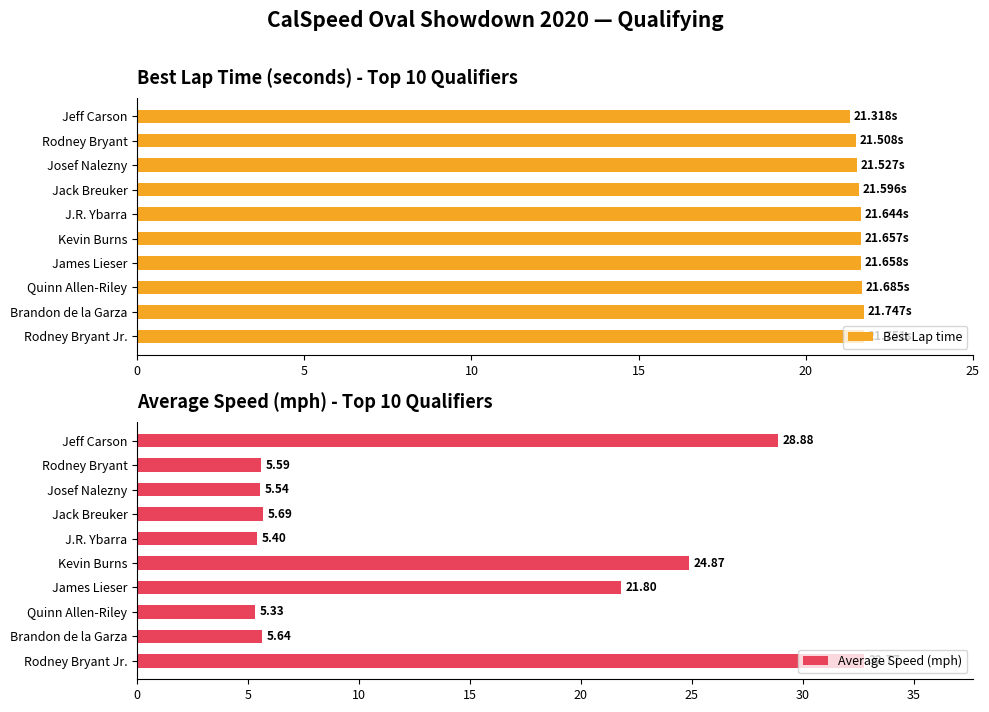

What is the average value of the Best Lap time series?

21.6